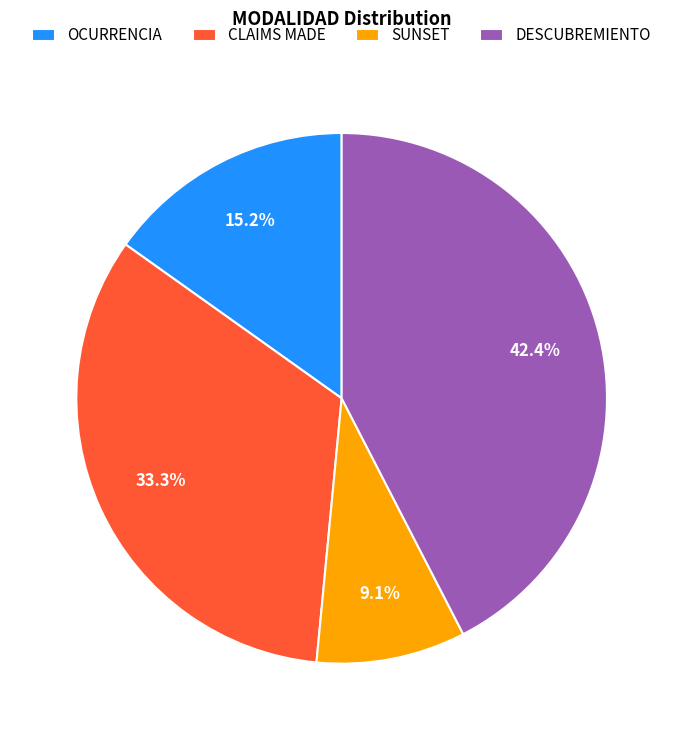

How many slices are in this pie chart?

4